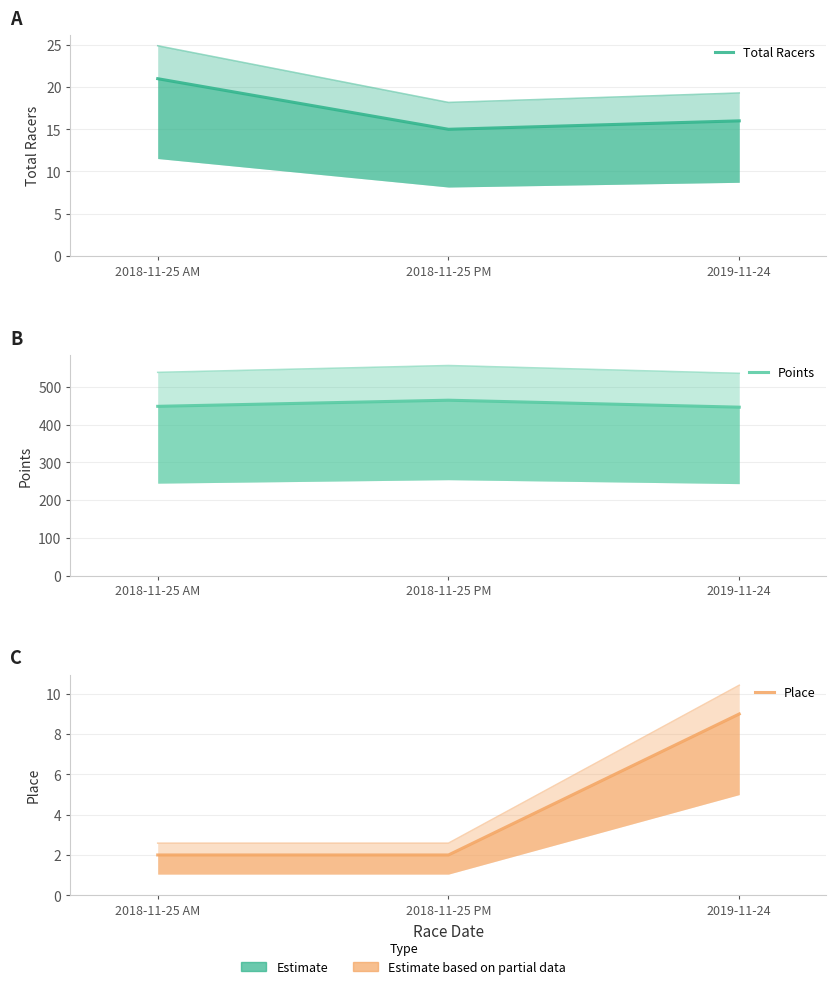

At how many categories does at least one series exceed 166?

3